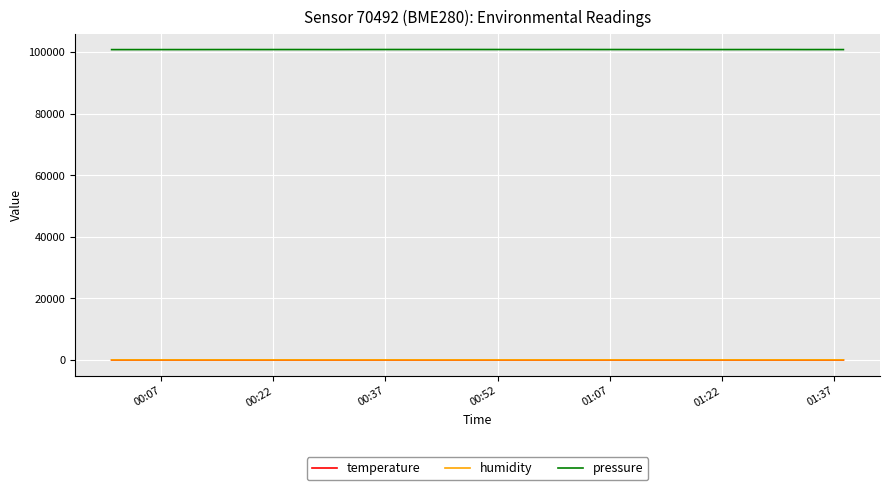

True or false: humidity and pressure cross at least once.

False